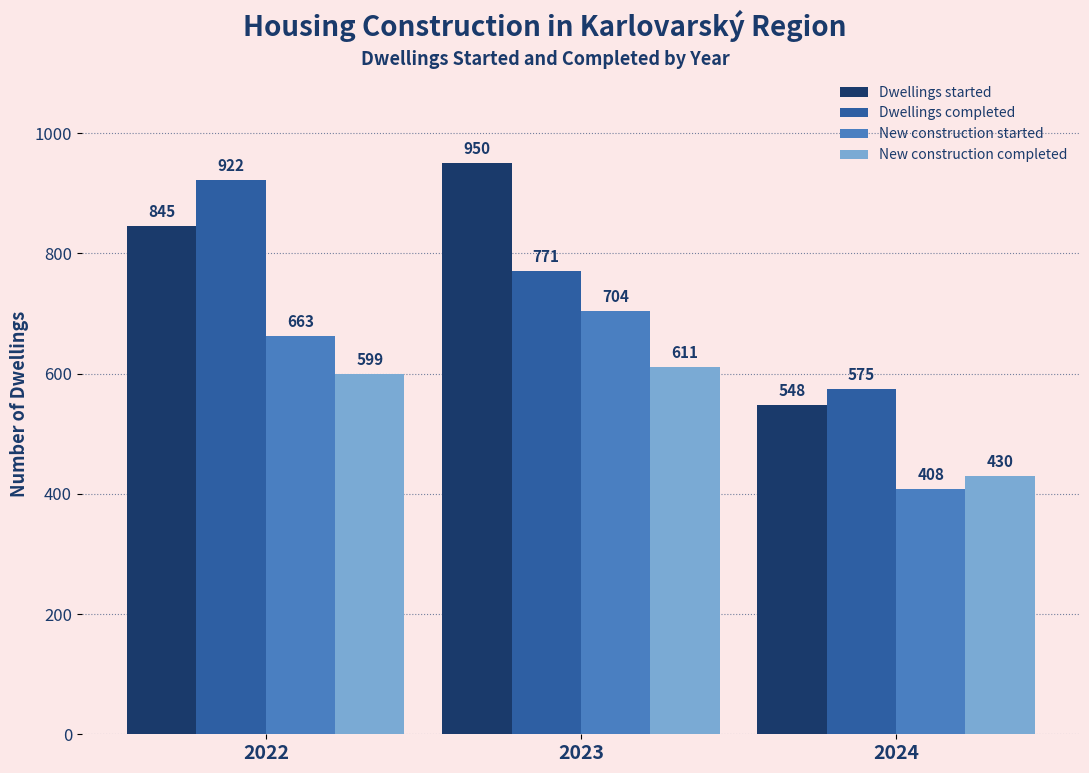

Reading left to right, extract all data points from this chart.

Dwellings started: 845	950	548
Dwellings completed: 922	771	575
New construction started: 663	704	408
New construction completed: 599	611	430